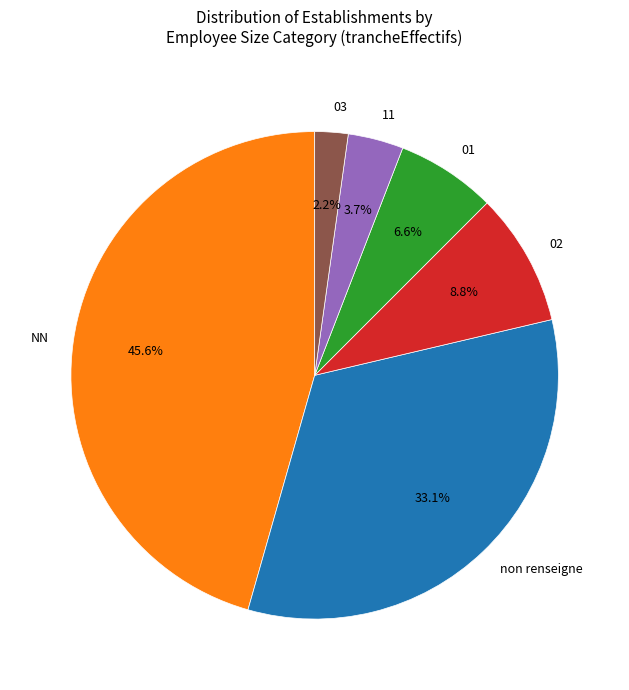

Approximately how many times larger is the value at NN compared to 03?

20.7